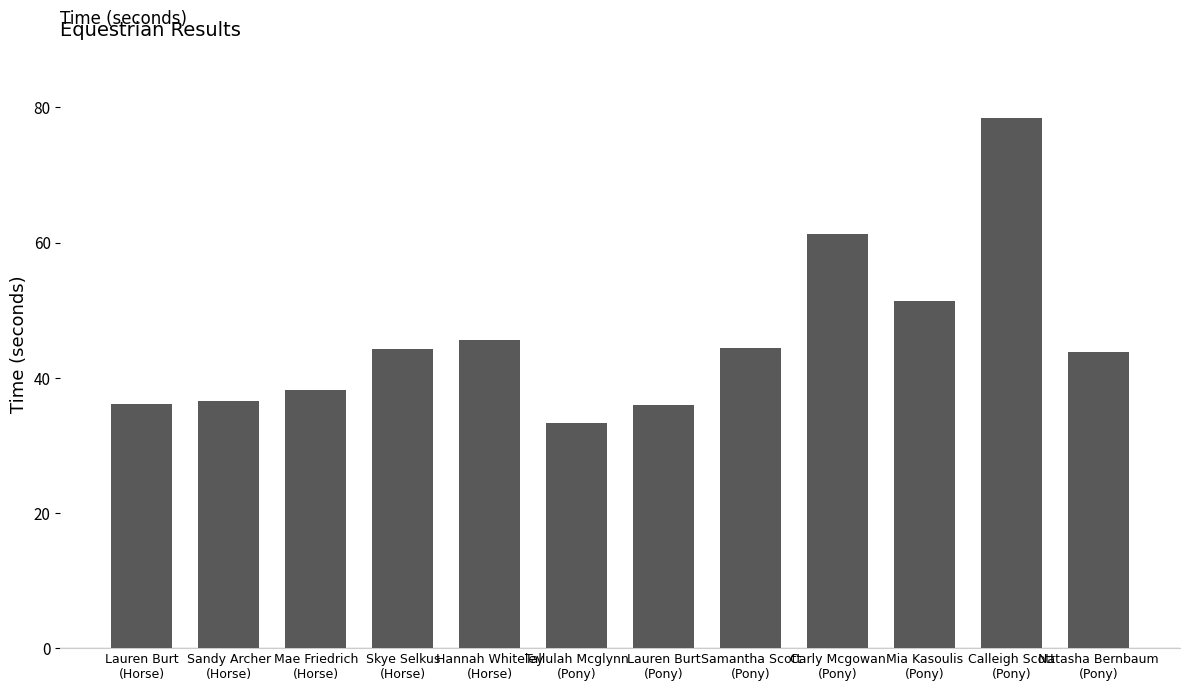

Is it true that the value at Tallulah Mcglynn
(Pony) is 56.4?

False